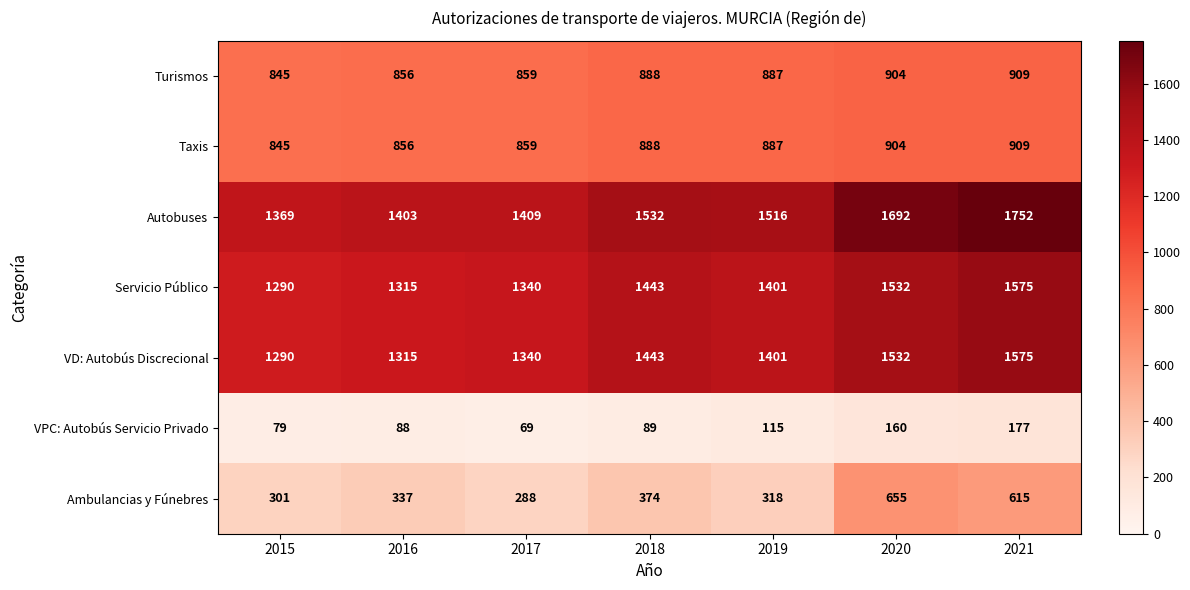

Which category has the lowest value in the Taxis series?

2015